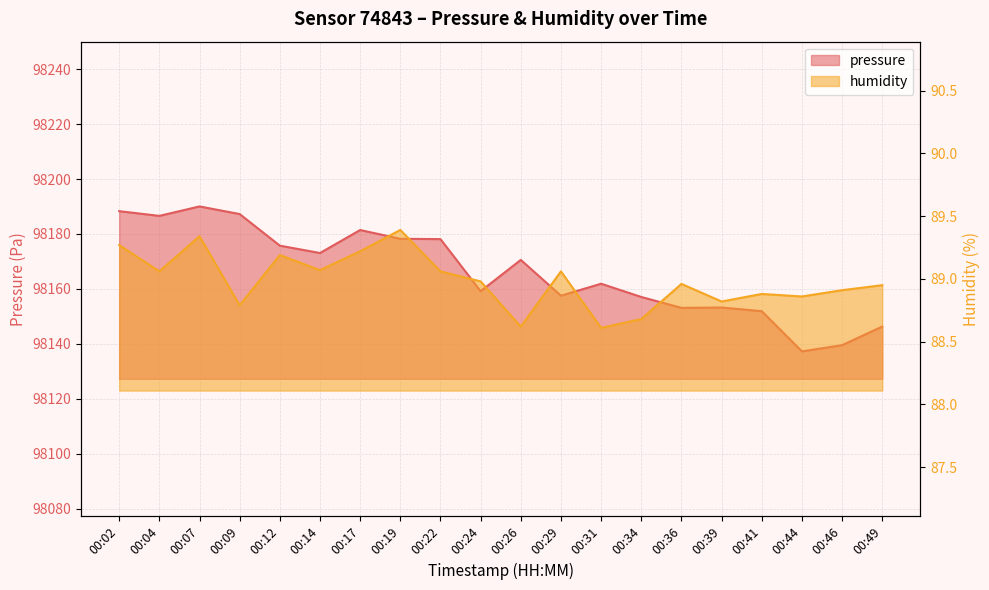

Reading left to right, transcribe all the data shown in this chart.

pressure: 98188.3	98186.6	98190.0	98187.2	98175.8	98173.1	98181.4	98178.2	98178.1	98159.2	98170.6	98157.5	98161.9	98157.1	98153.1	98153.2	98151.9	98137.2	98139.5	98146.3
humidity: 89.3	89.1	89.3	88.8	89.2	89.1	89.2	89.4	89.1	89.0	88.6	89.1	88.6	88.7	89.0	88.8	88.9	88.9	88.9	89.0